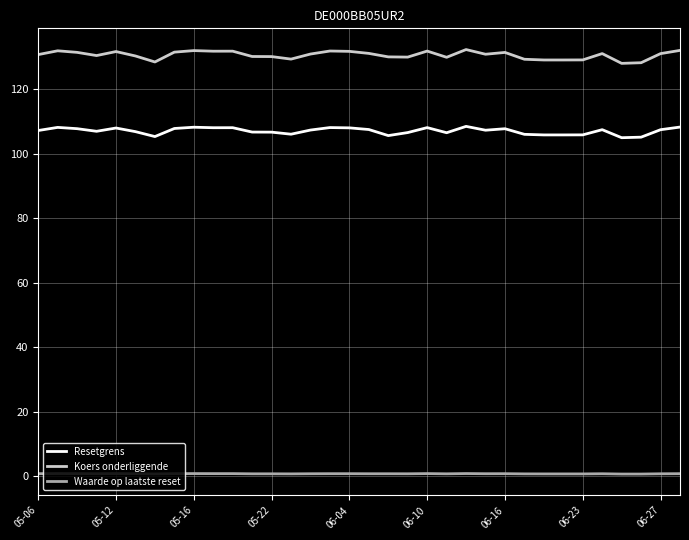

True or false: Waarde op laatste reset and Resetgrens intersect in this chart.

False